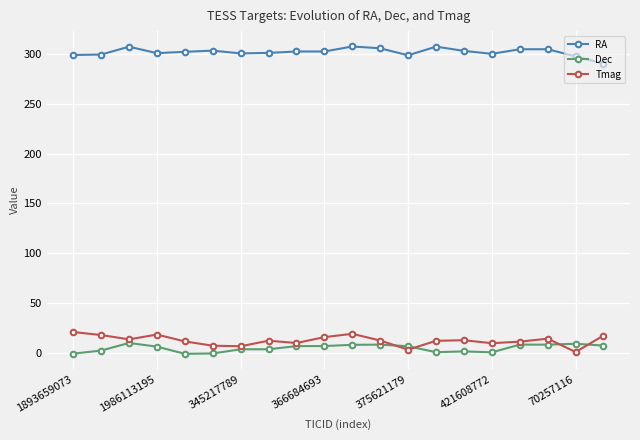

Which series has the largest total across all categories?

RA